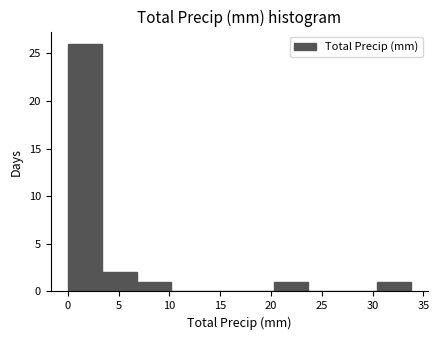

Reading left to right, list every bar in this chart as the range it spans on the x-axis followed by its height. Neither the bar edges nor the heights are printed on the chart, so give them approximately, as read against the axes.

0.0 to 3.5: 26
3.5 to 7.0: 2
7.0 to 10.0: 1
10.0 to 13.5: 0
13.5 to 17.0: 0
17.0 to 20.5: 0
20.5 to 23.5: 1
23.5 to 27.0: 0
27.0 to 30.5: 0
30.5 to 34.0: 1